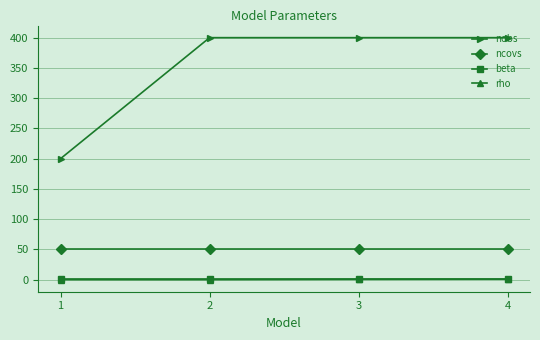

Is it true that nobs equals 186.5 at 2?

False